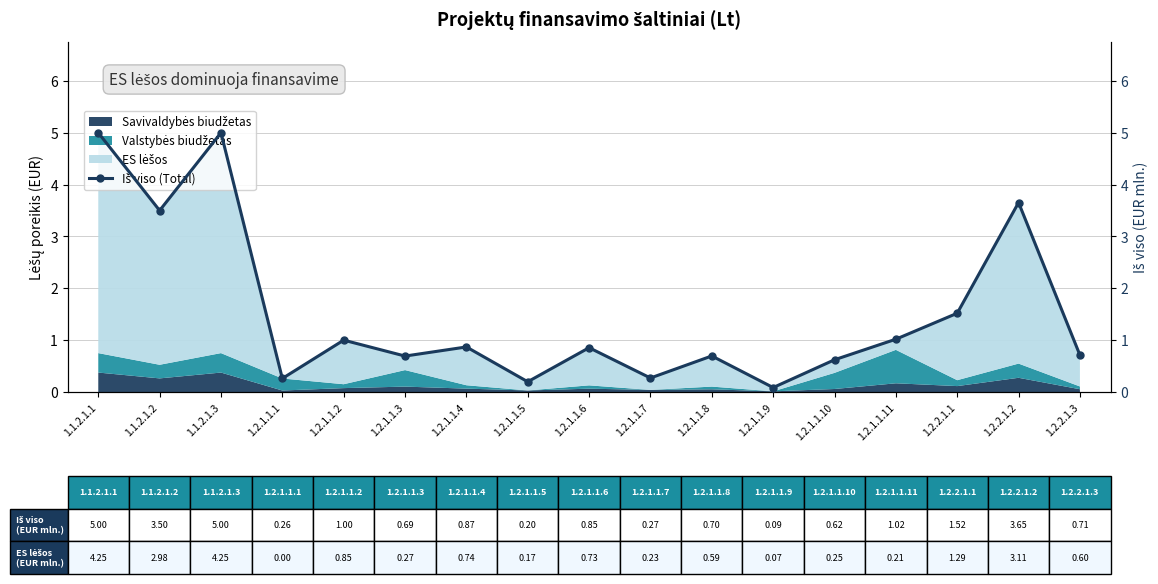

What is the difference between the maximum and second lowest values?

4.8